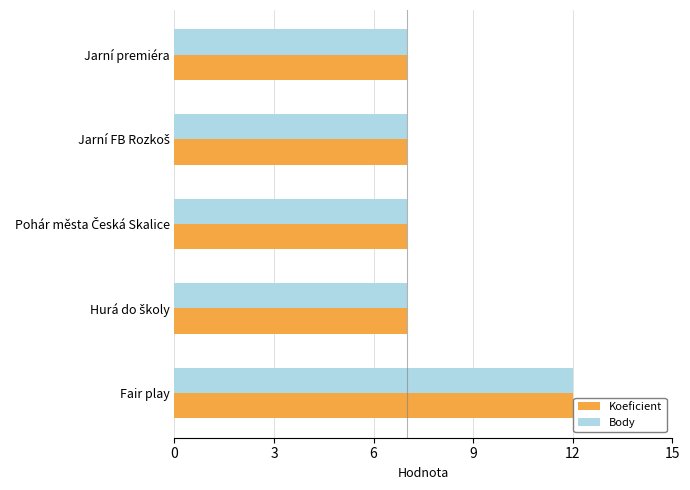

What is the average value of the Body series?

8